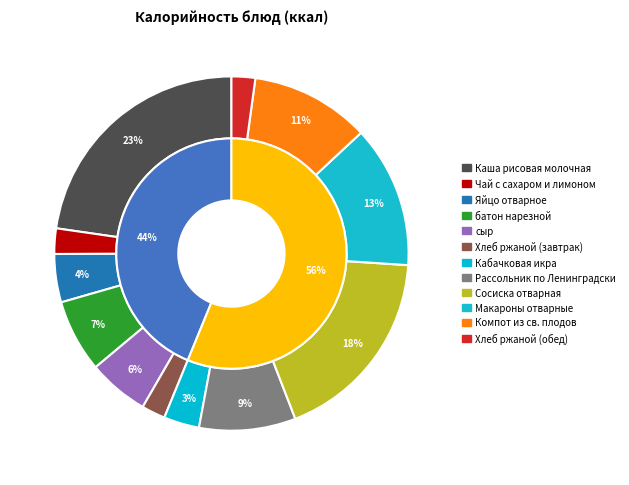

To the nearest percent, what portion does Кабачковая икра represent?

3%